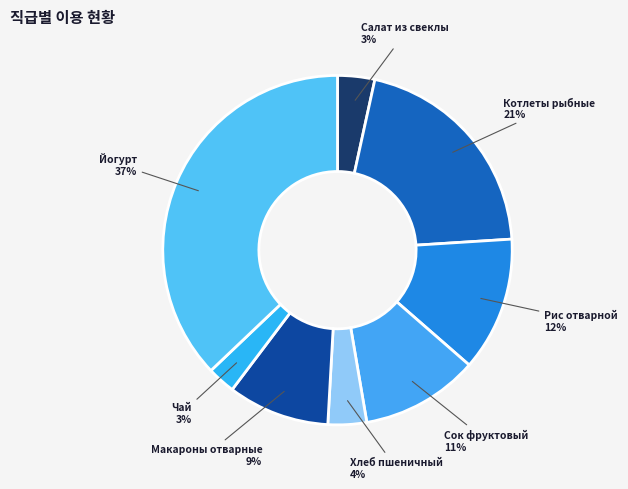

How many segments does this pie chart have?

8